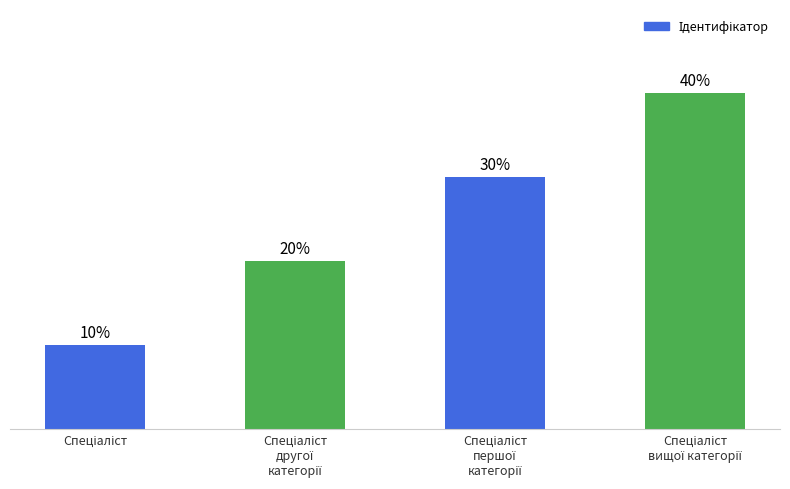

At which category does the chart reach its minimum across all series?

Спеціаліст